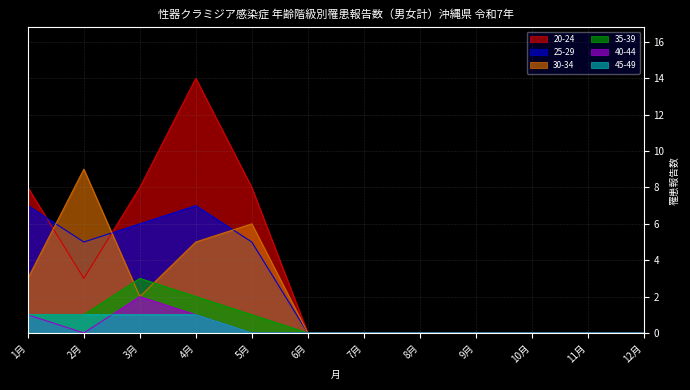

How many lines are shown in the chart?

6